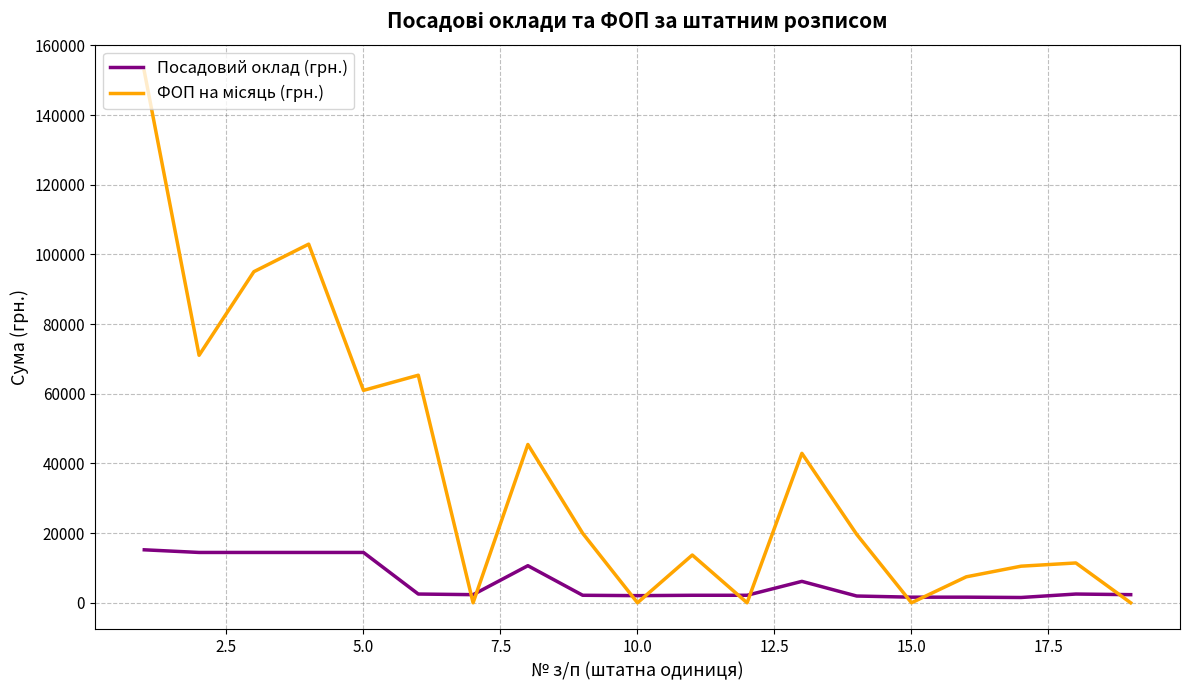

What is the maximum value for Посадовий оклад (грн.)?

15210.0